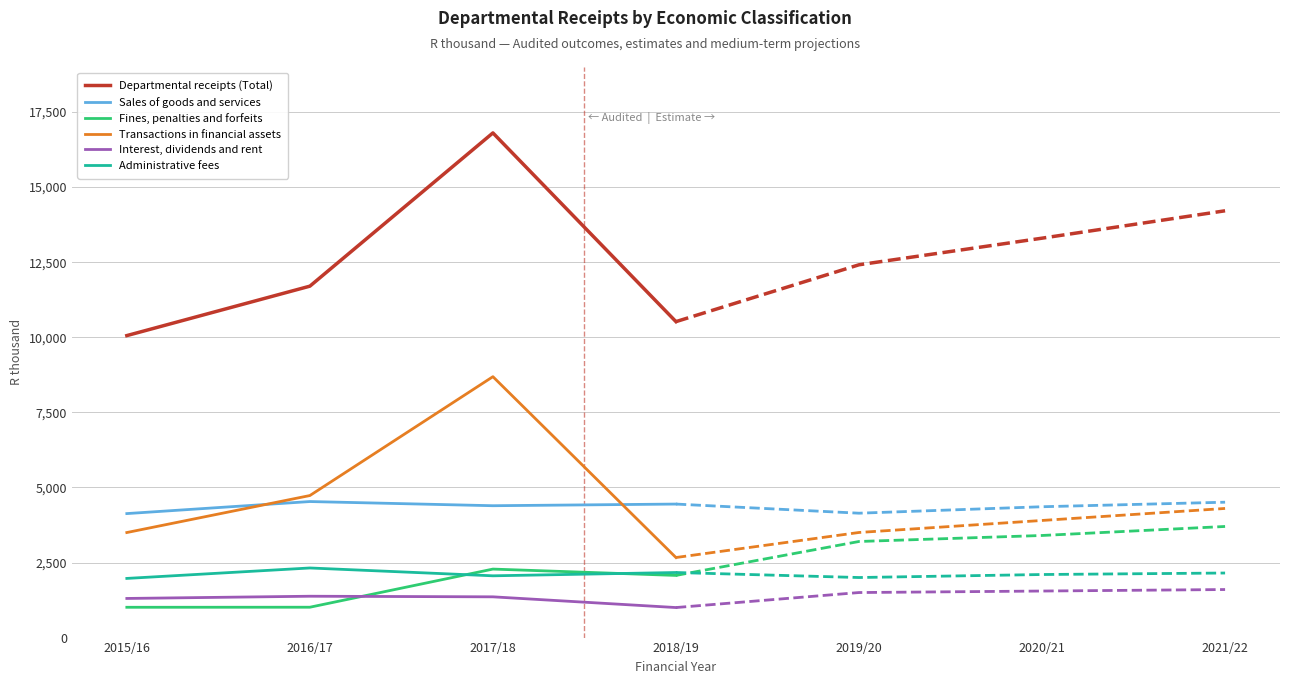

Which series changed the most between 2015/16 and 2018/19?

Fines, penalties and forfeits